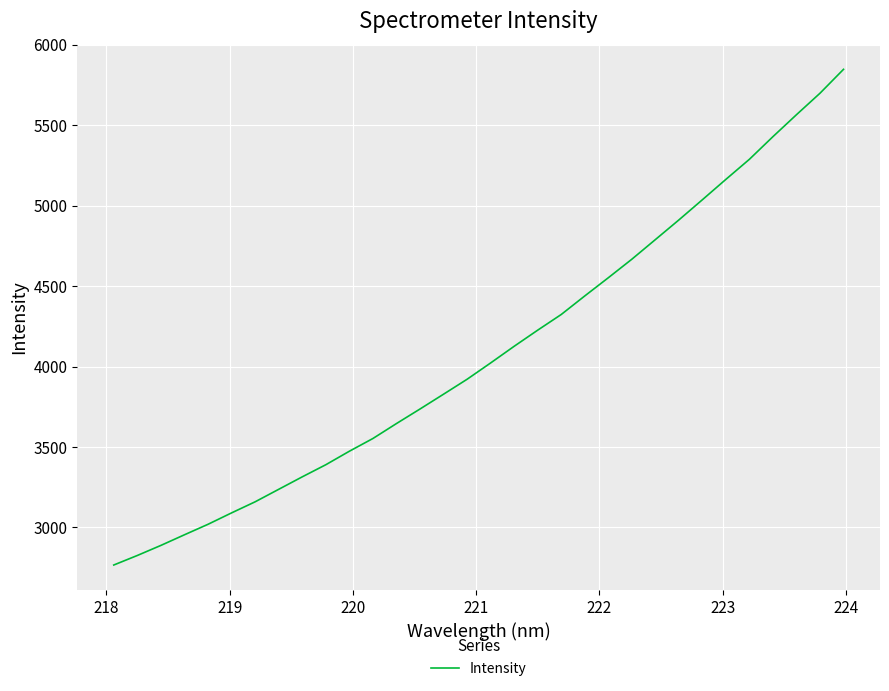

What is the difference between the maximum and minimum values?

3081.5